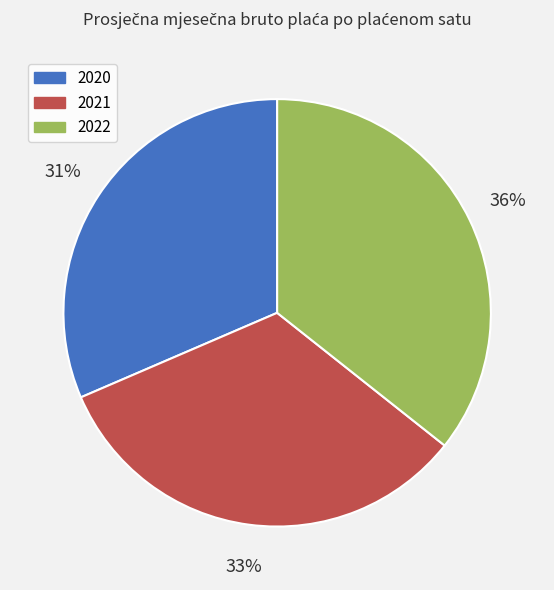

The 2022 slice represents 46% of the pie. True or false?

False